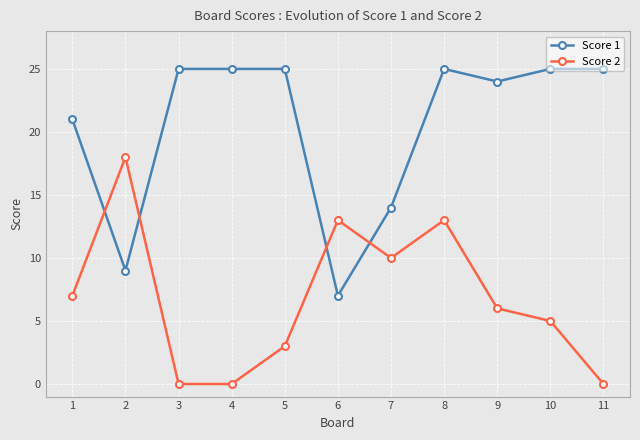

True or false: Score 1 has a value of 25 at 4.

True